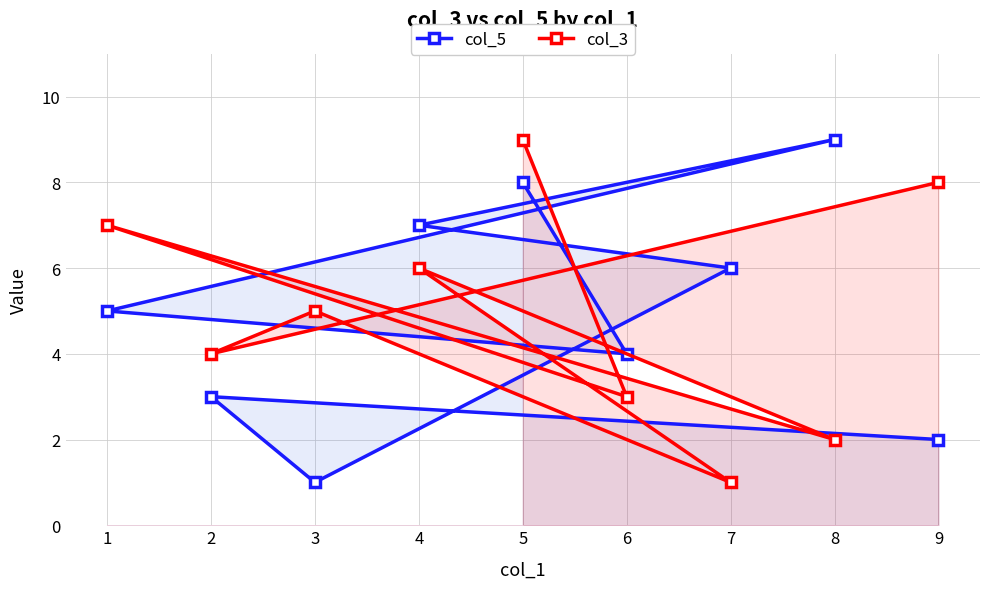

What is the smallest value displayed?

1